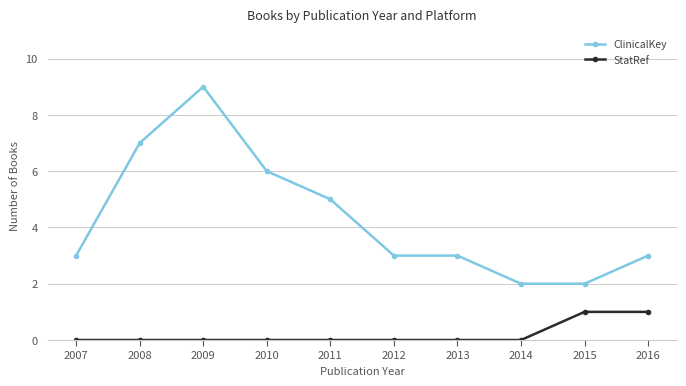

Is it true that ClinicalKey equals 1 at 2015?

False